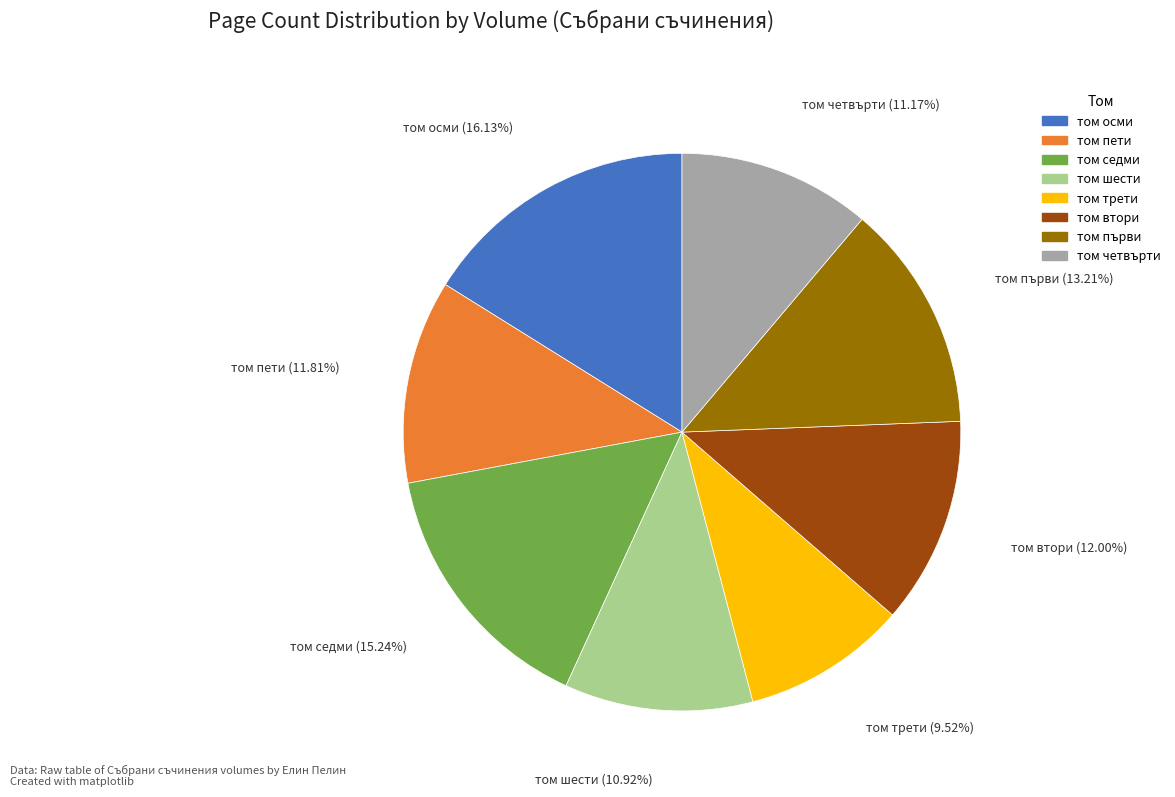

To the nearest percent, what portion does том пети represent?

12%